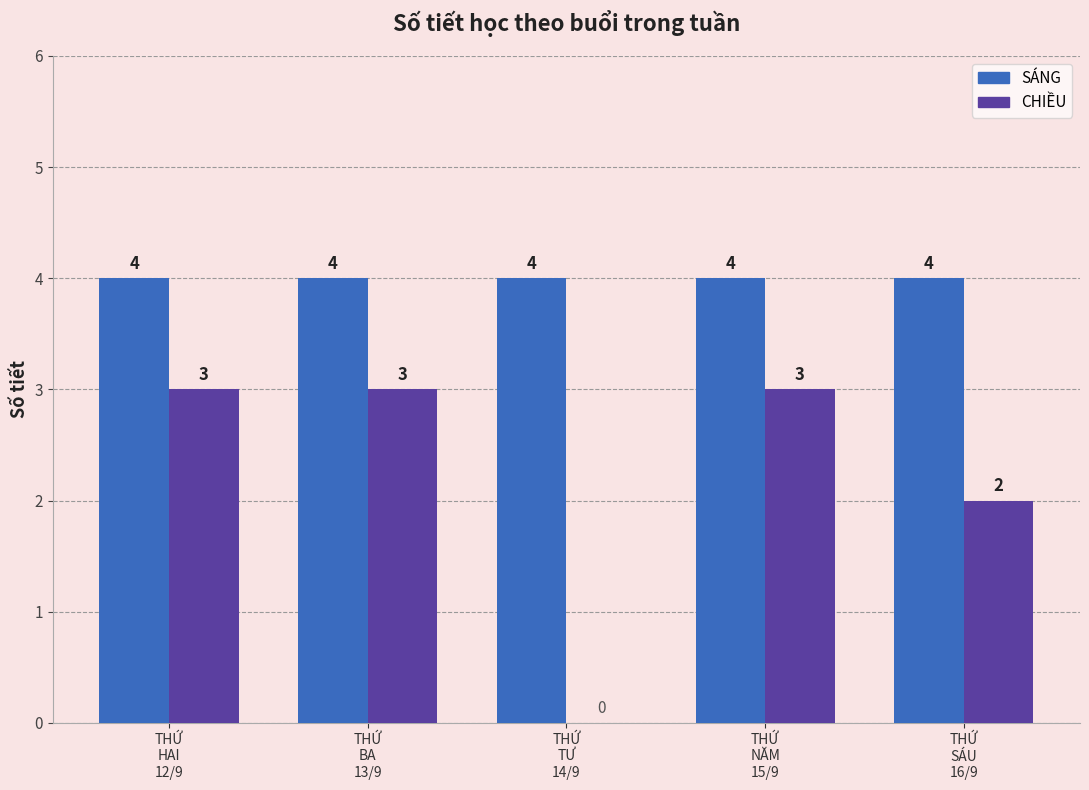

True or false: CHIỀU has a value of 3 at THỨ
BA
13/9.

True